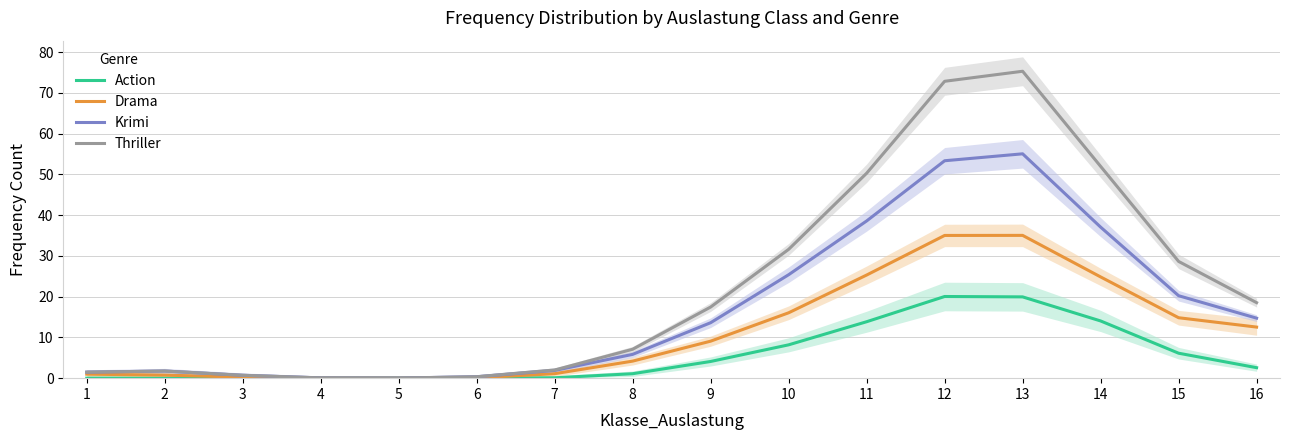

How many data points does each series have?

16